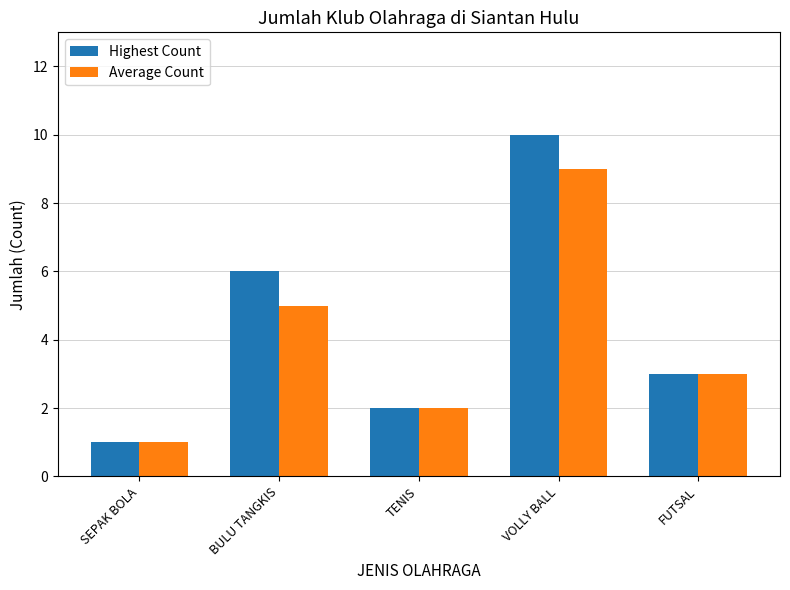

What is the difference between the second highest and minimum values in the Highest Count series?

5